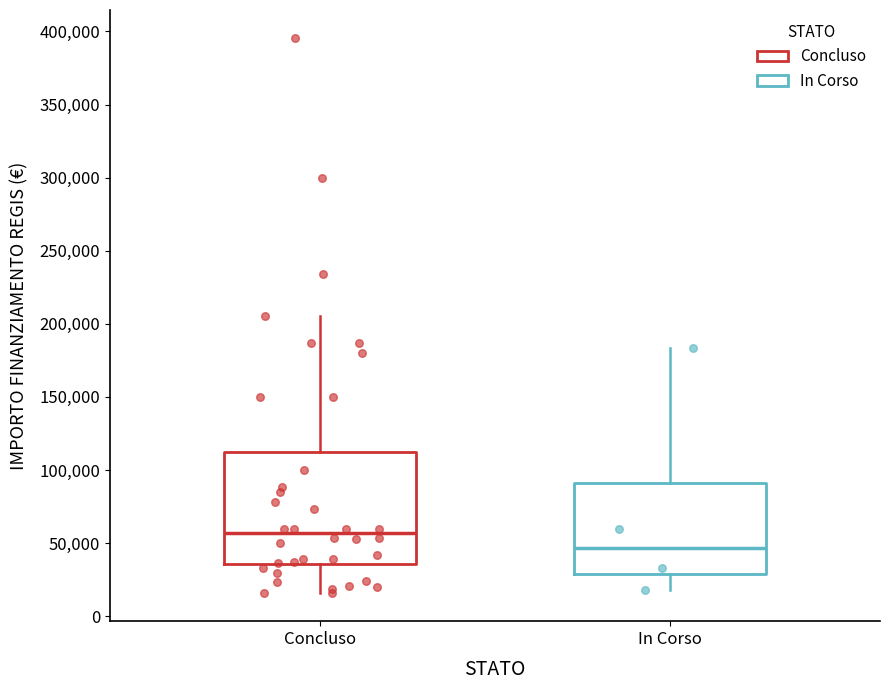

Comparing the boxes themselves (not the whiskers), which one is the tallest?

Concluso